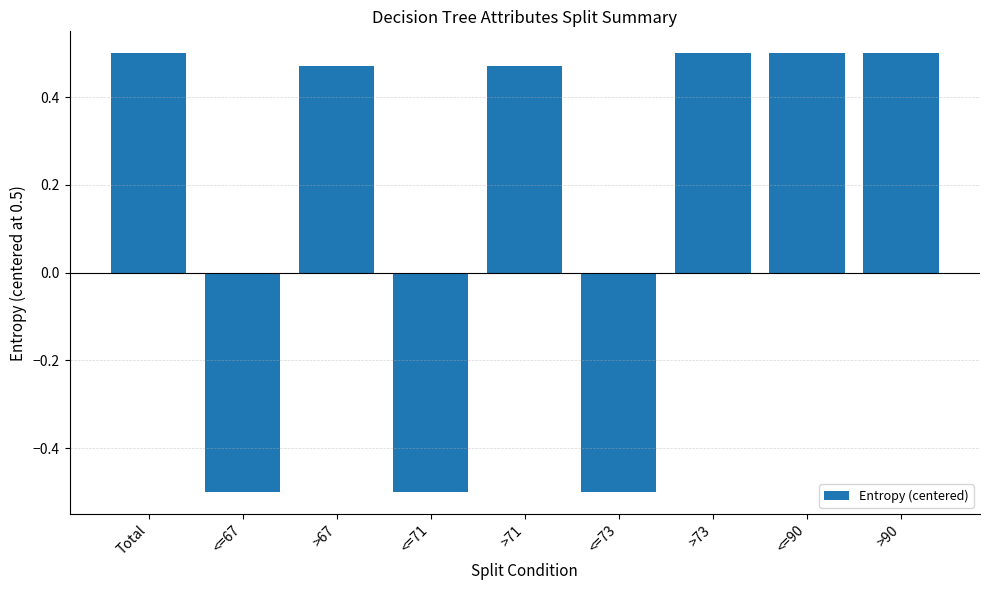

Does the chart contain any negative values?

Yes